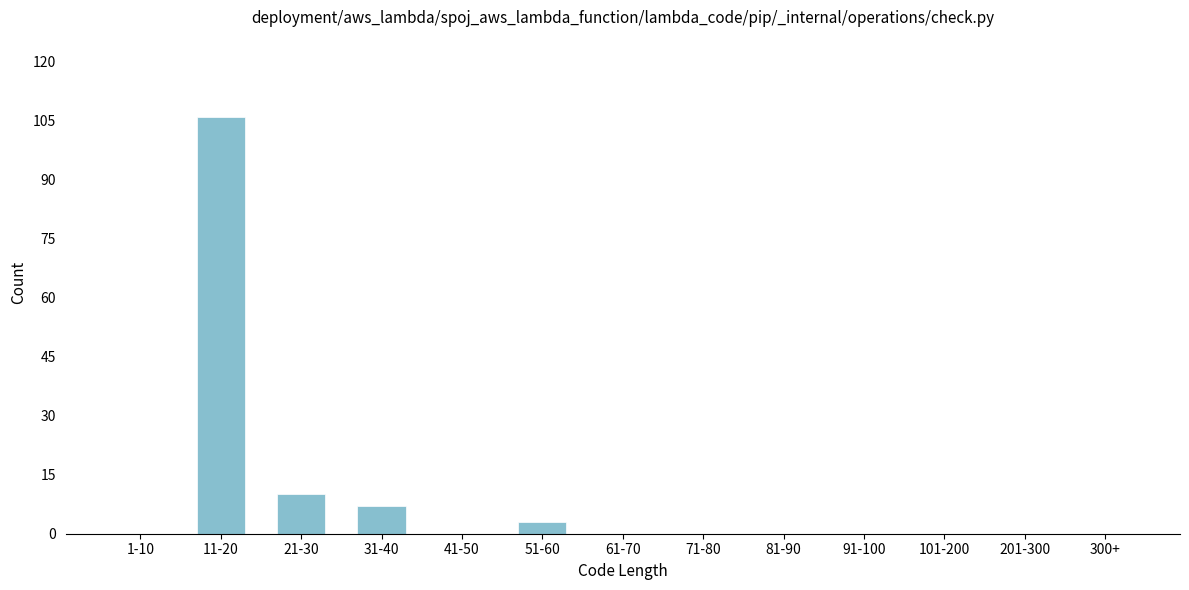

Reading left to right, what are all the values shown in this chart?

1-10=0	11-20=106	21-30=10	31-40=7	41-50=0	51-60=3	61-70=0	71-80=0	81-90=0	91-100=0	101-200=0	201-300=0	300+=0